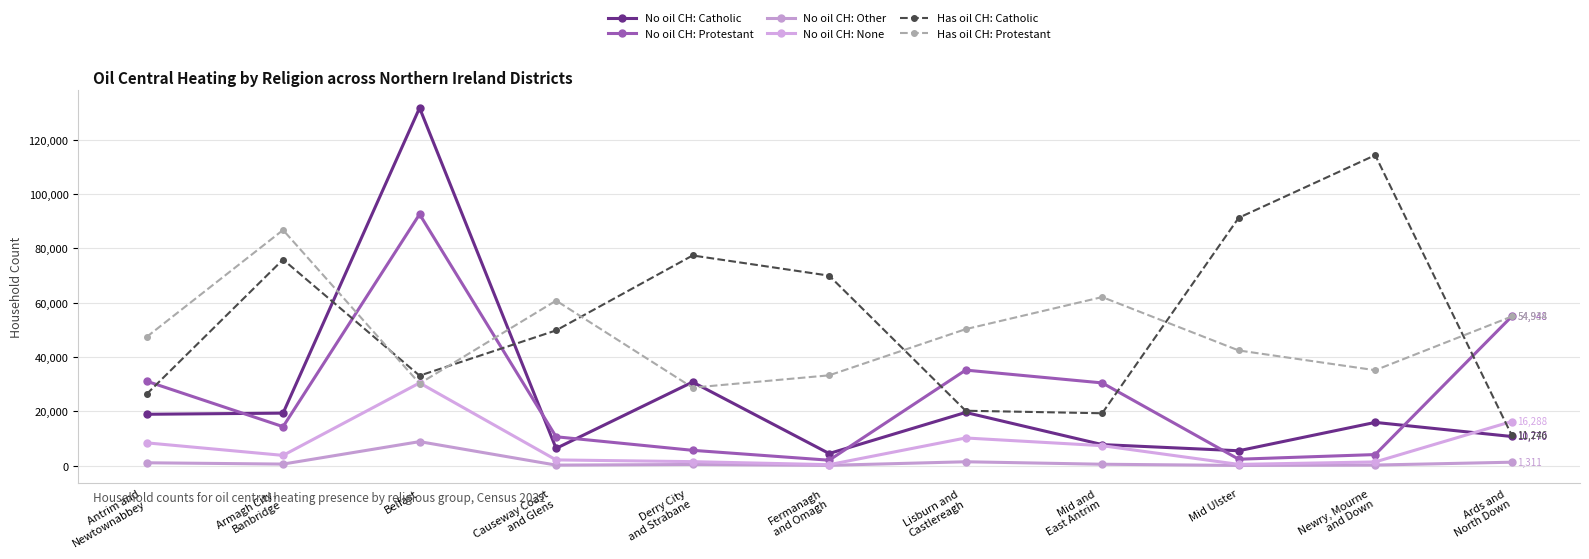

How many lines are shown in the chart?

6